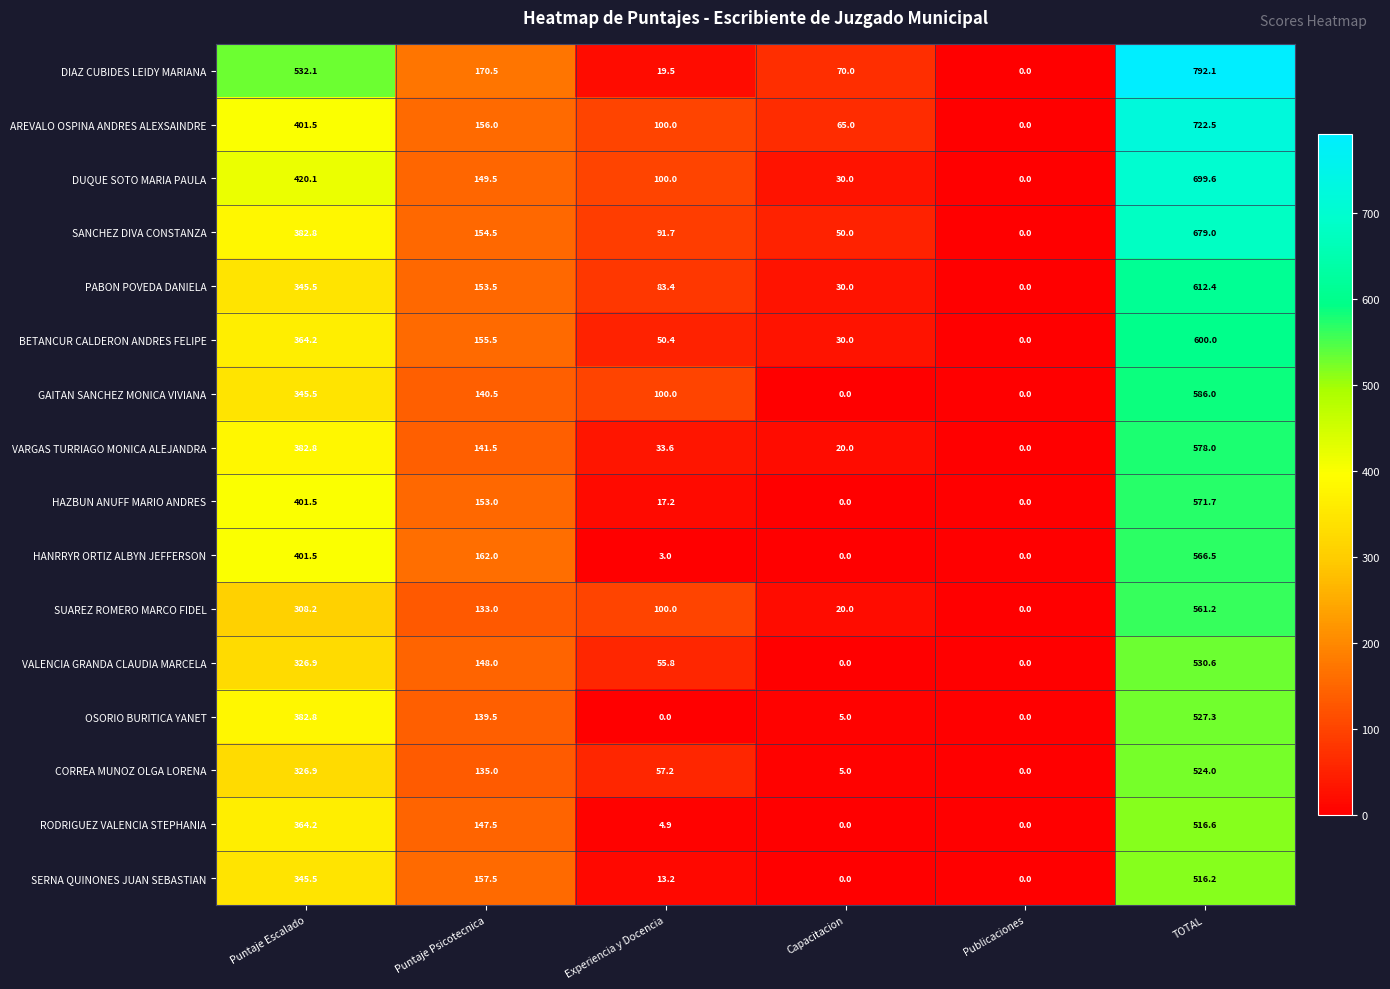

At how many categories does at least one series exceed 184?

2